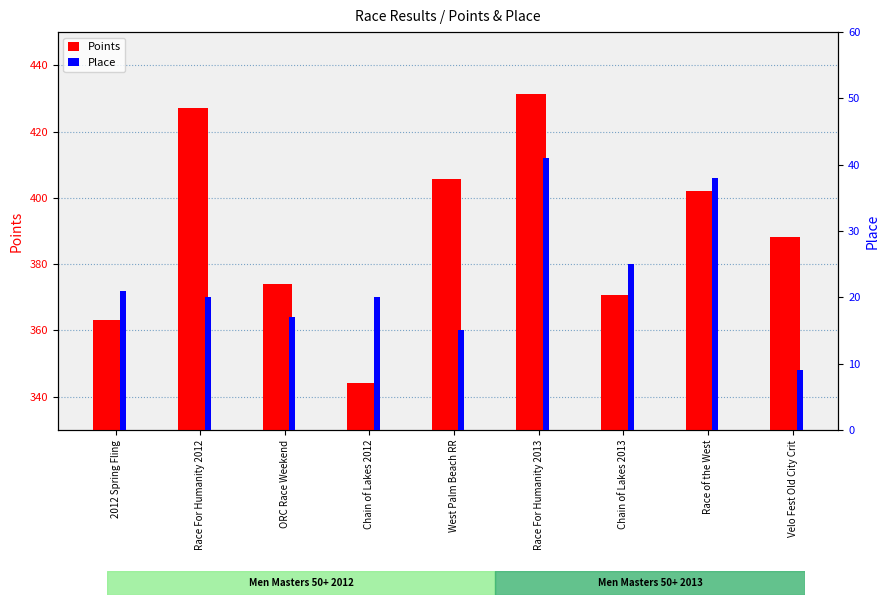

What are all the series names shown in the legend?

Points, Place